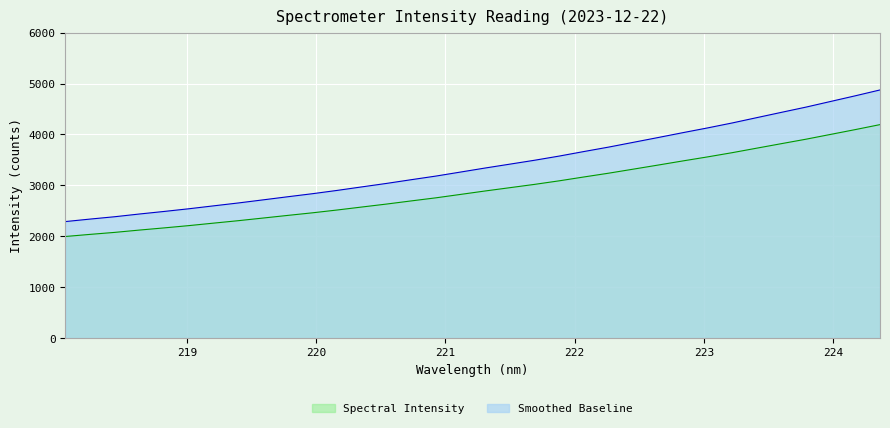

True or false: Smoothed Baseline and Spectral Intensity cross at least once.

False